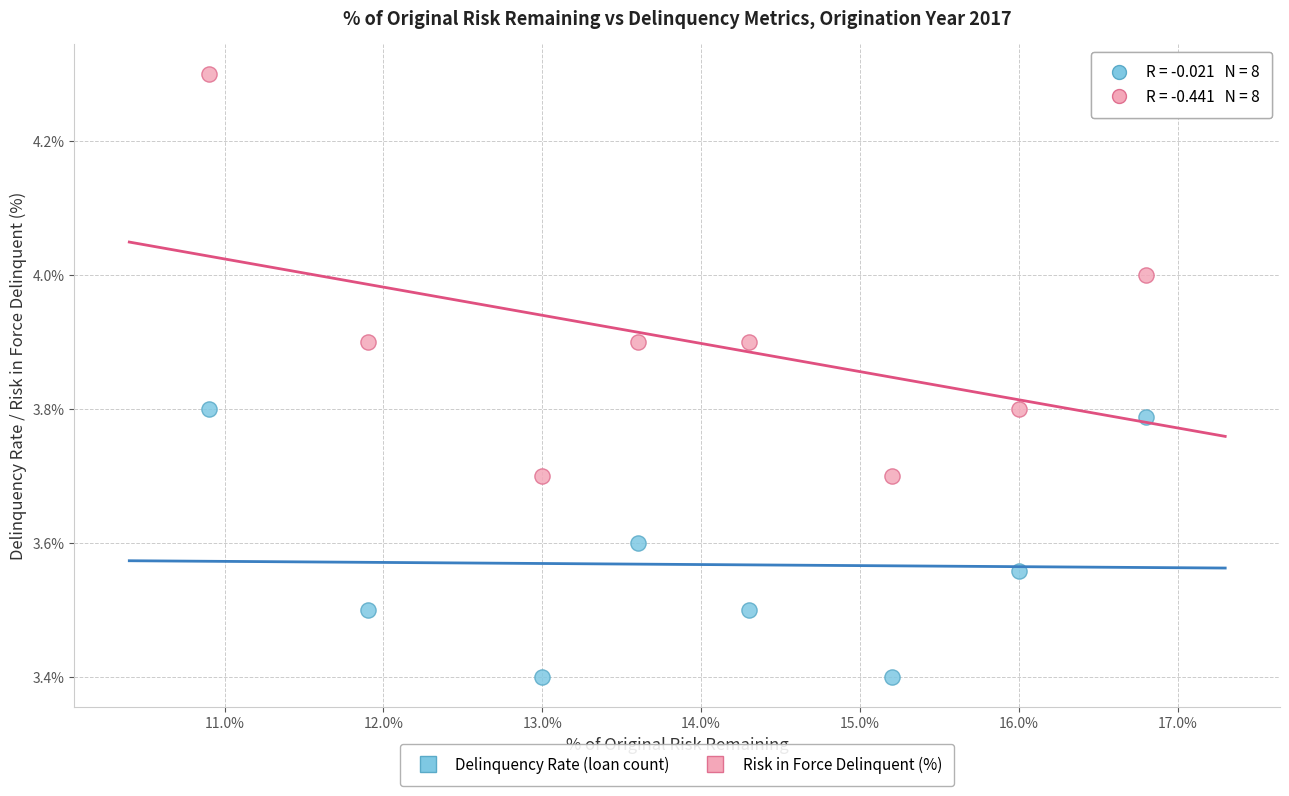

Across all data points, what is the range of Y values (max minus min)?

0.9